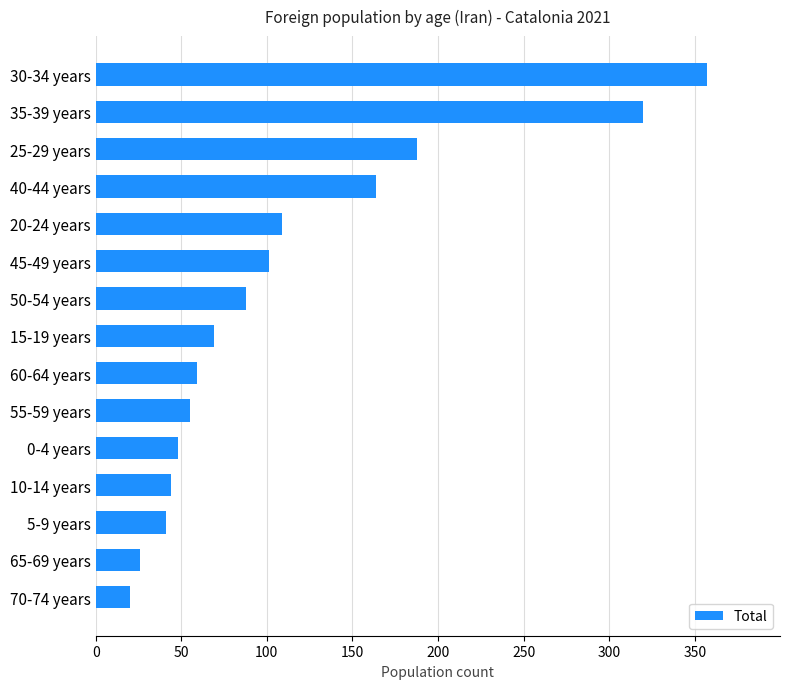

Reading top to bottom, extract all data points from this chart.

30-34 years=357	35-39 years=320	25-29 years=188	40-44 years=164	20-24 years=109	45-49 years=101	50-54 years=88	15-19 years=69	60-64 years=59	55-59 years=55	0-4 years=48	10-14 years=44	5-9 years=41	65-69 years=26	70-74 years=20